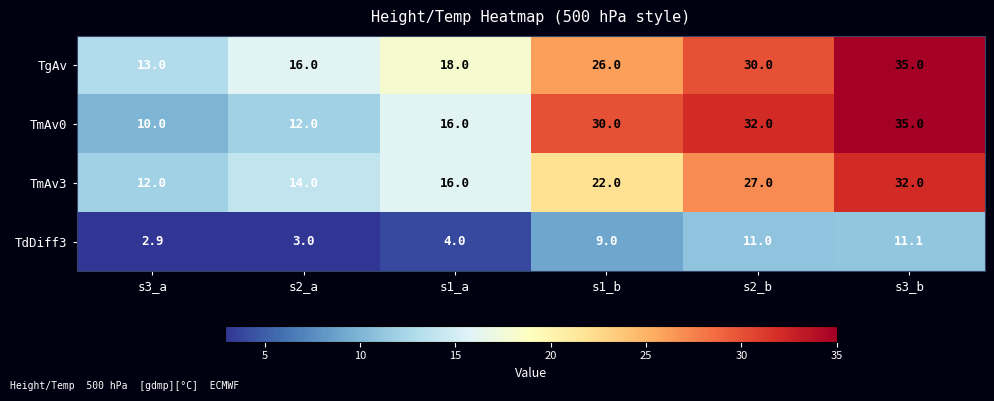

Count the number of categories in the chart.

6